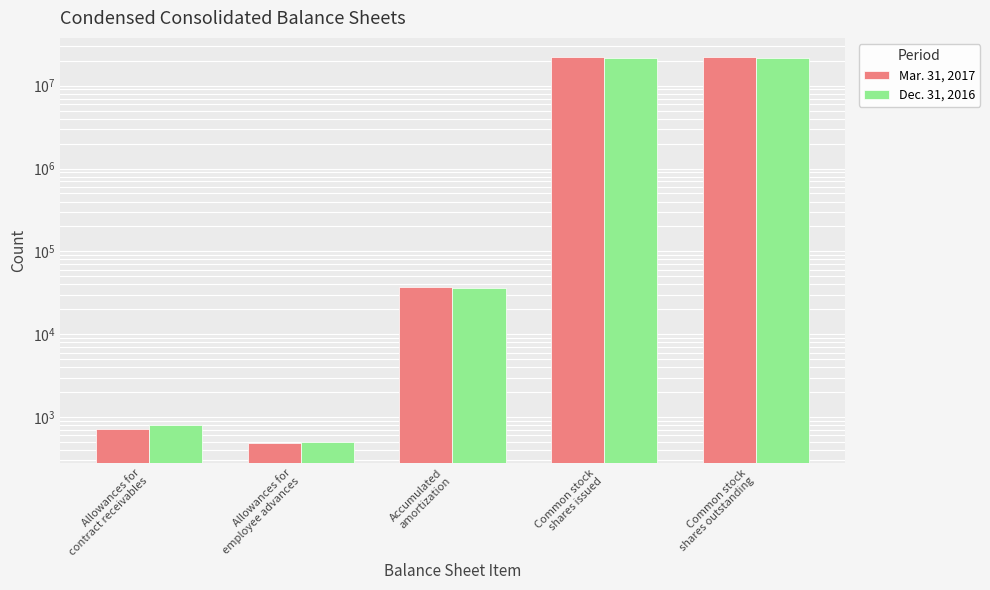

How many data points in Dec. 31, 2016 are less than 36128?

2